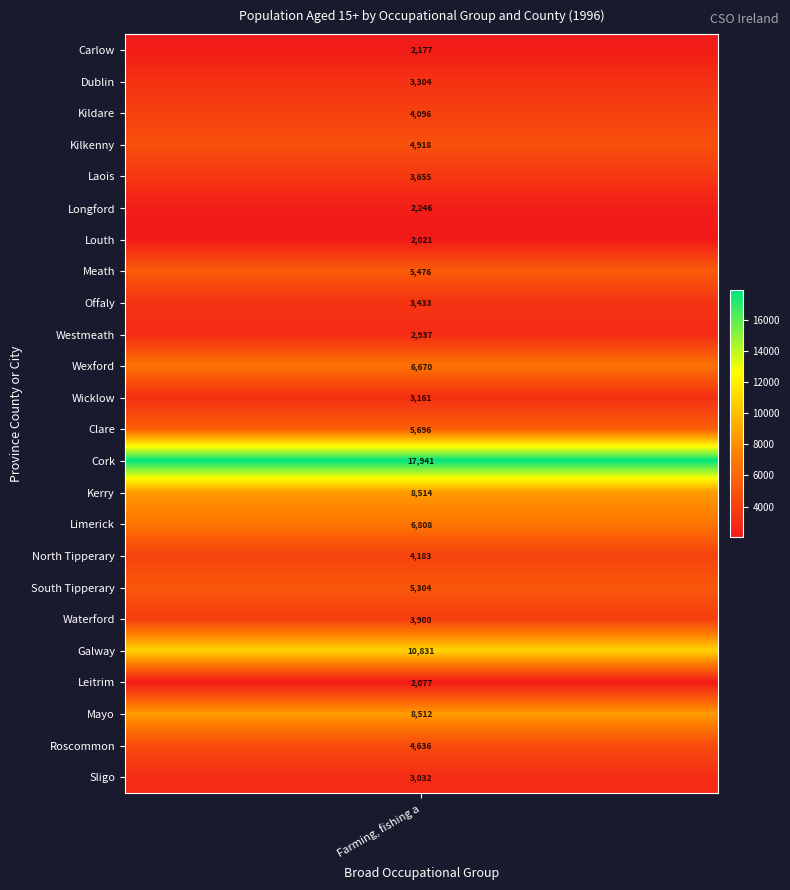

Between Wicklow and South Tipperary, which is larger?

South Tipperary